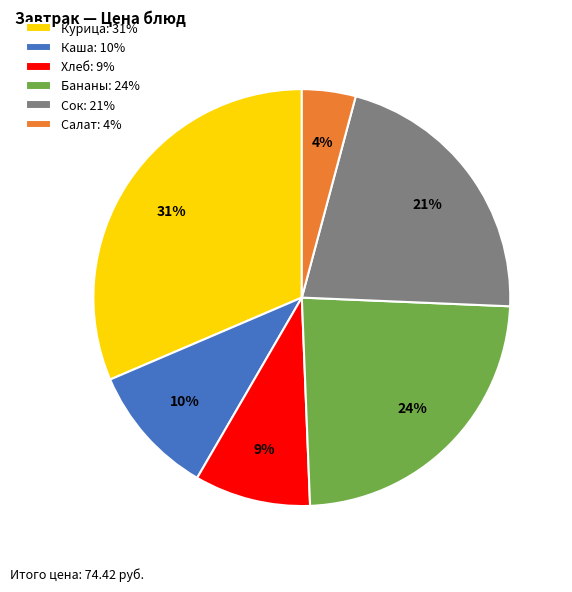

Rank the categories by value from highest to lowest.

Курица: 31%, Бананы: 24%, Сок: 21%, Каша: 10%, Хлеб: 9%, Салат: 4%